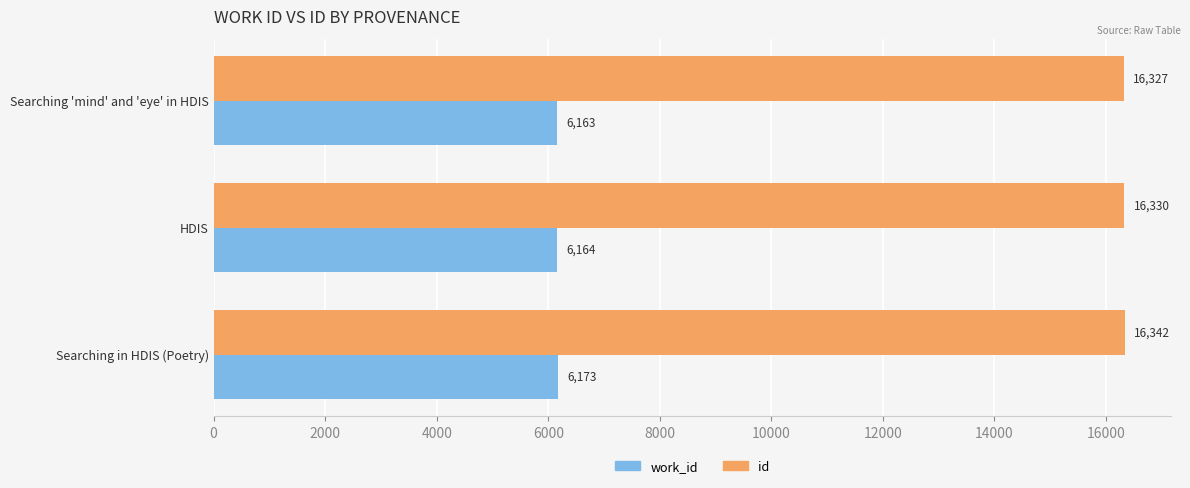

What is the spread (max minus min) of values at Searching 'mind' and 'eye' in HDIS?

10164